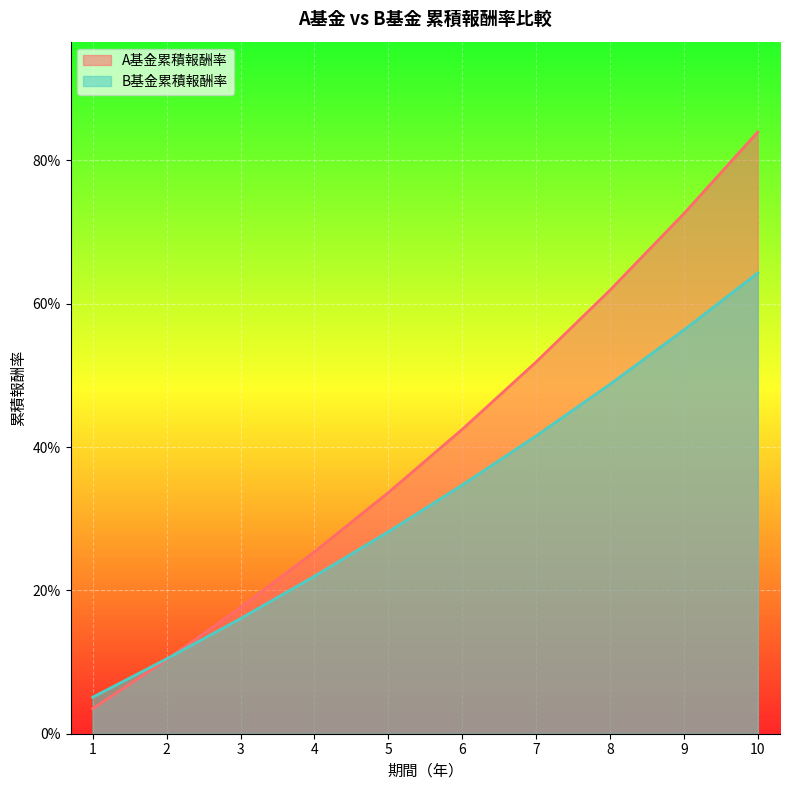

Is the value of B基金累積報酬率 at 2 greater than the value of A基金累積報酬率 at 1?

Yes